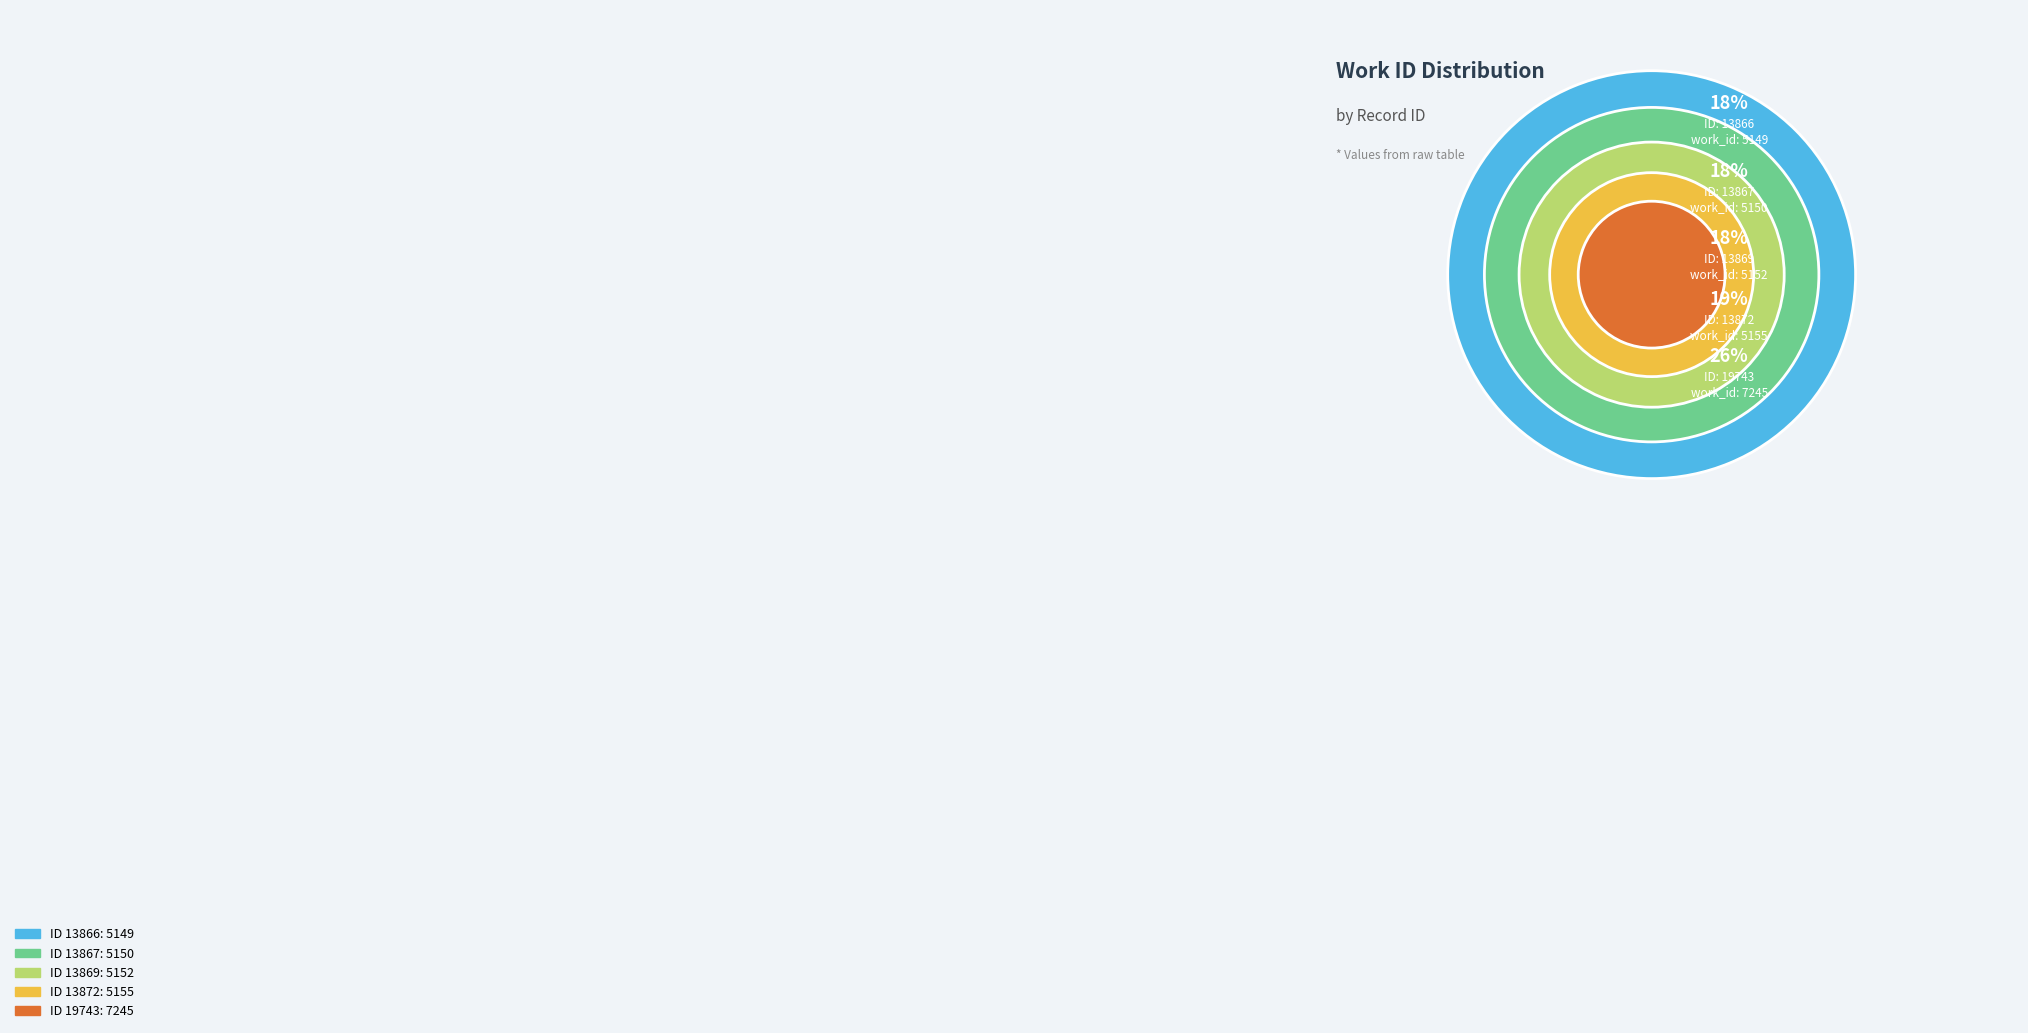

How many slices are in this pie chart?

5